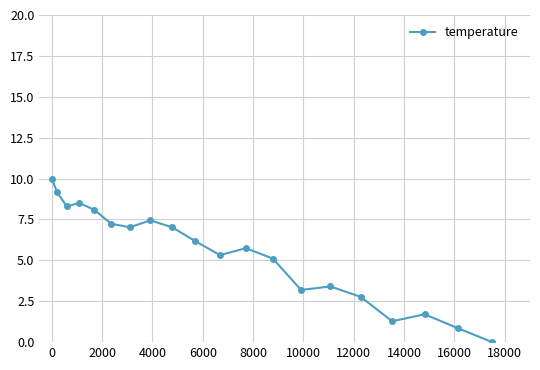

What is the maximum value shown in the chart?

10.0